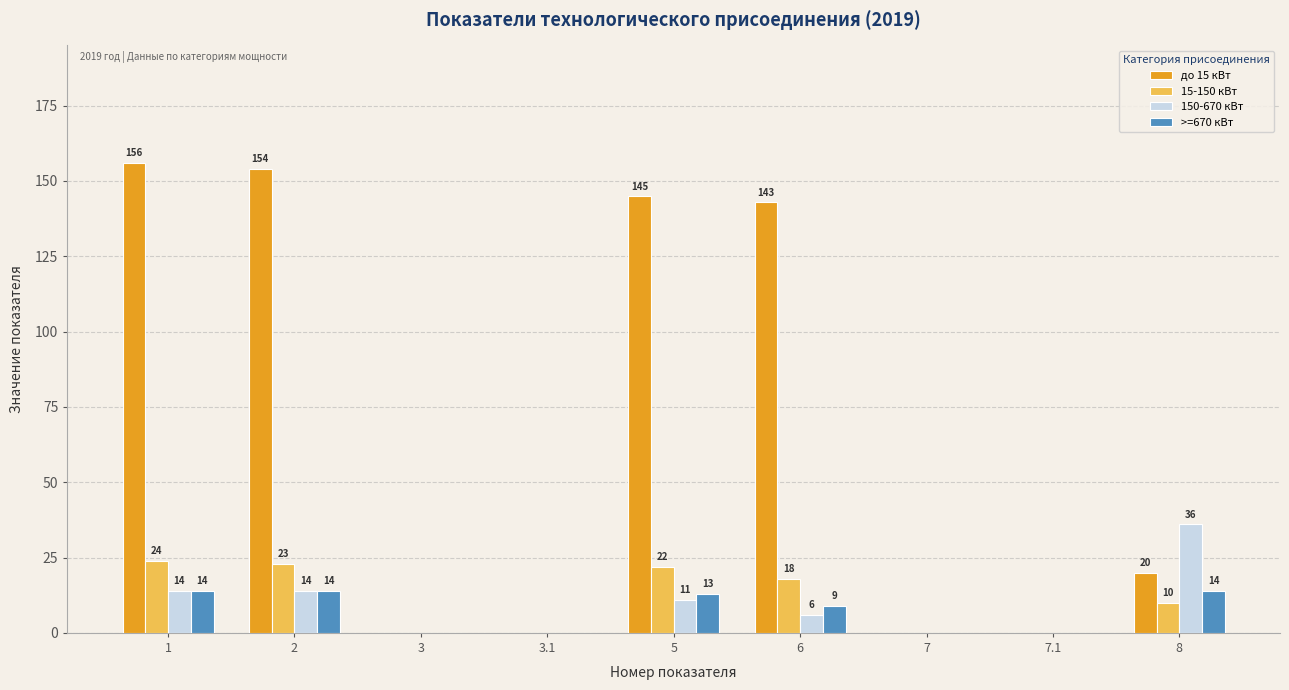

What is the sum of all 15-150 кВт values?

97